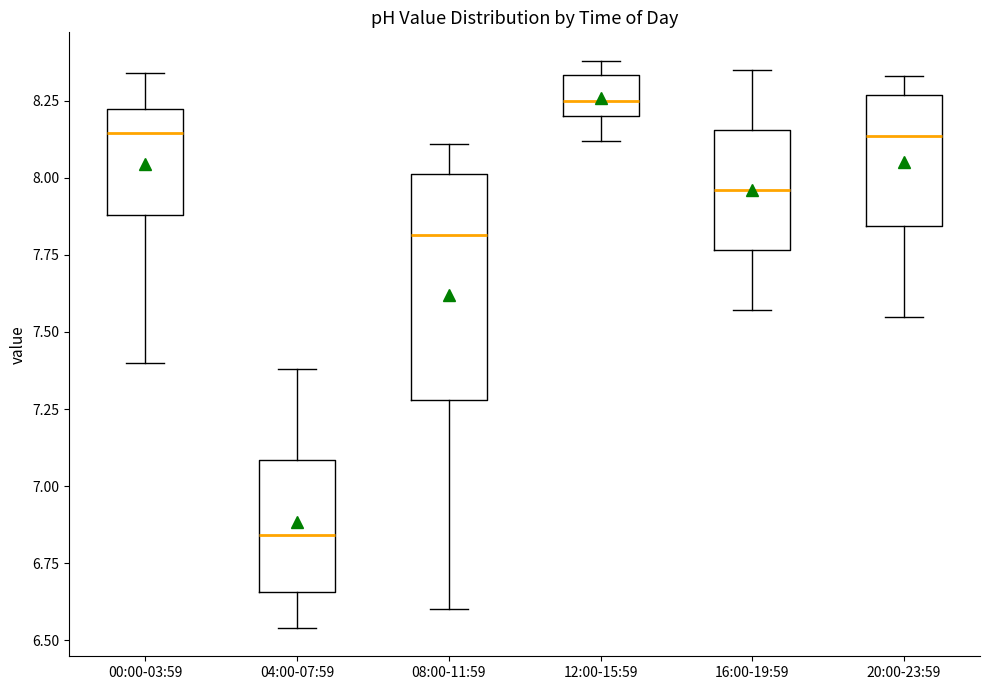

Reading left to right, transcribe this box plot: for each box, give where its median line is, the range the box spans, and where its two whiskers end, as read against the y-axis. The values are not printed on the chart, so give them approximately, as read against the axis.

00:00-03:59: median 8.15, box 7.90 to 8.20, whiskers 7.40 to 8.35
04:00-07:59: median 6.85, box 6.65 to 7.10, whiskers 6.55 to 7.40
08:00-11:59: median 7.80, box 7.30 to 8.00, whiskers 6.60 to 8.10
12:00-15:59: median 8.25, box 8.20 to 8.35, whiskers 8.10 to 8.40
16:00-19:59: median 7.95, box 7.75 to 8.15, whiskers 7.55 to 8.35
20:00-23:59: median 8.15, box 7.85 to 8.25, whiskers 7.55 to 8.35